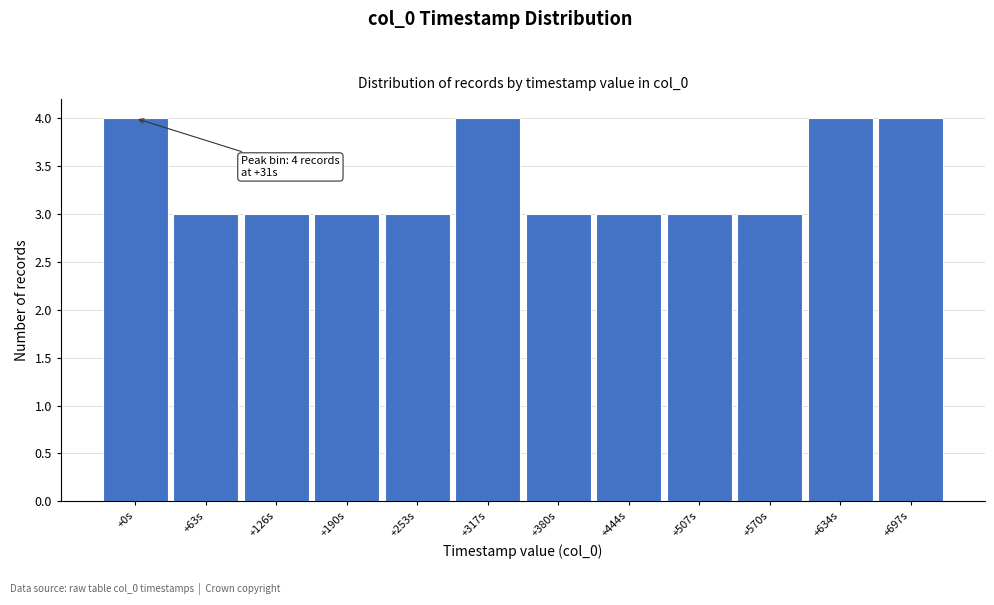

Reading right to left, extract all data points from this chart.

+697s=4	+634s=4	+570s=3	+507s=3	+444s=3	+380s=3	+317s=4	+253s=3	+190s=3	+126s=3	+63s=3	+0s=4